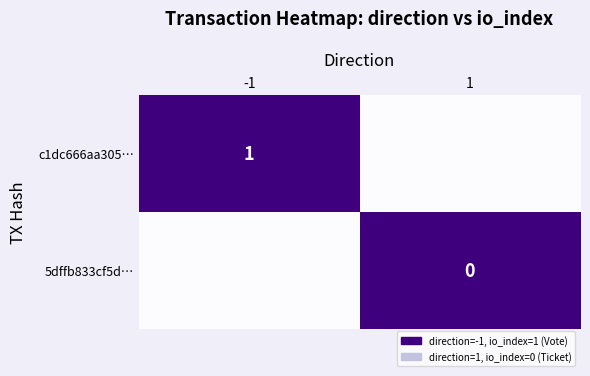

Which has a higher value, -1 or 1?

-1